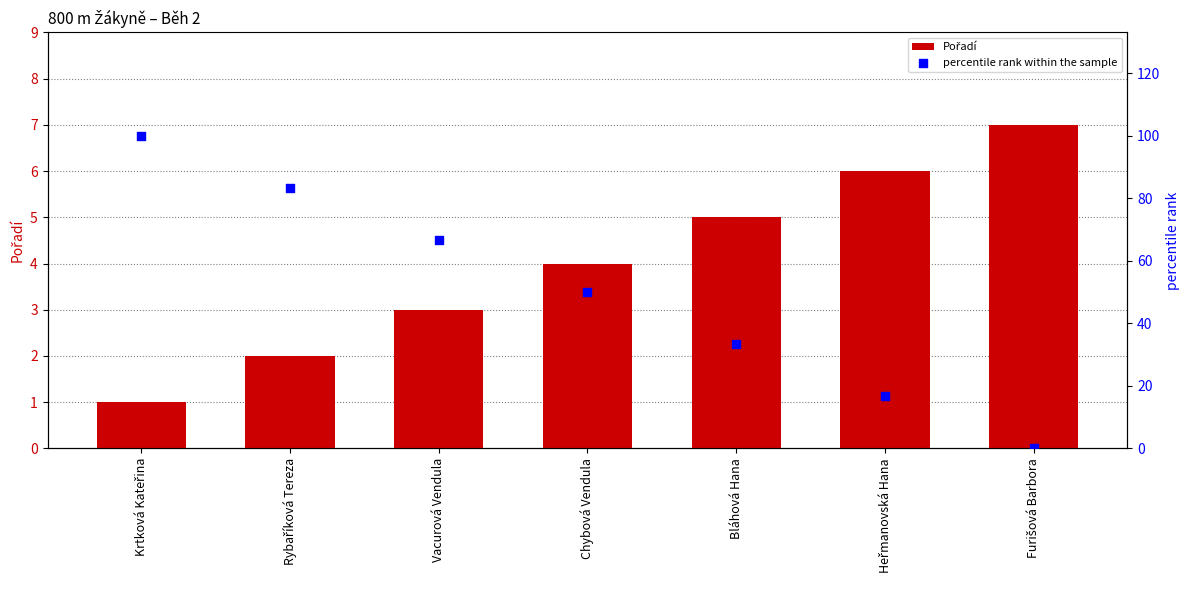

At which category is the sum across all series the highest?

Krtková Kateřina